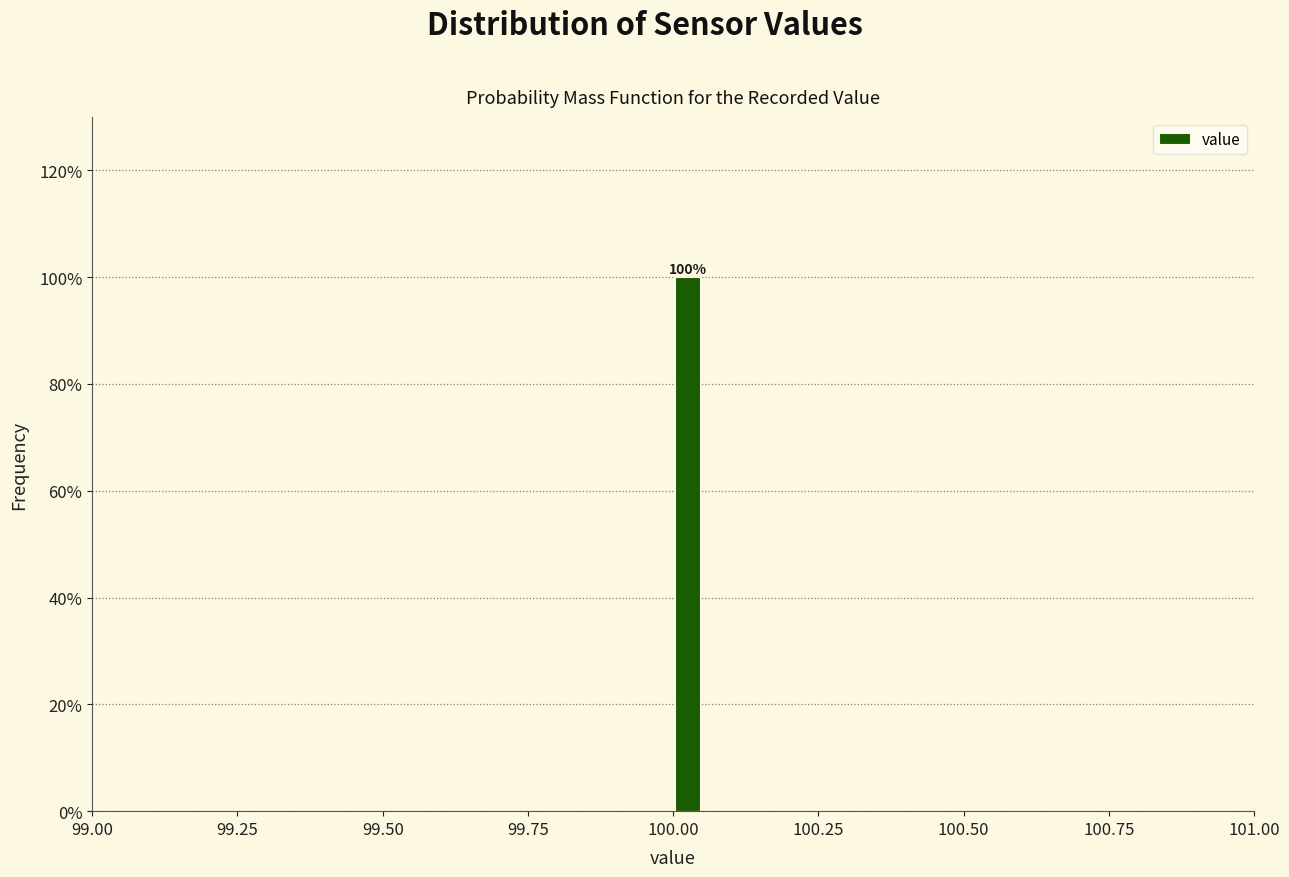

Around what value on the x-axis is the tallest bar? Give the approximate position of its centre, as read against the axis.

100.05